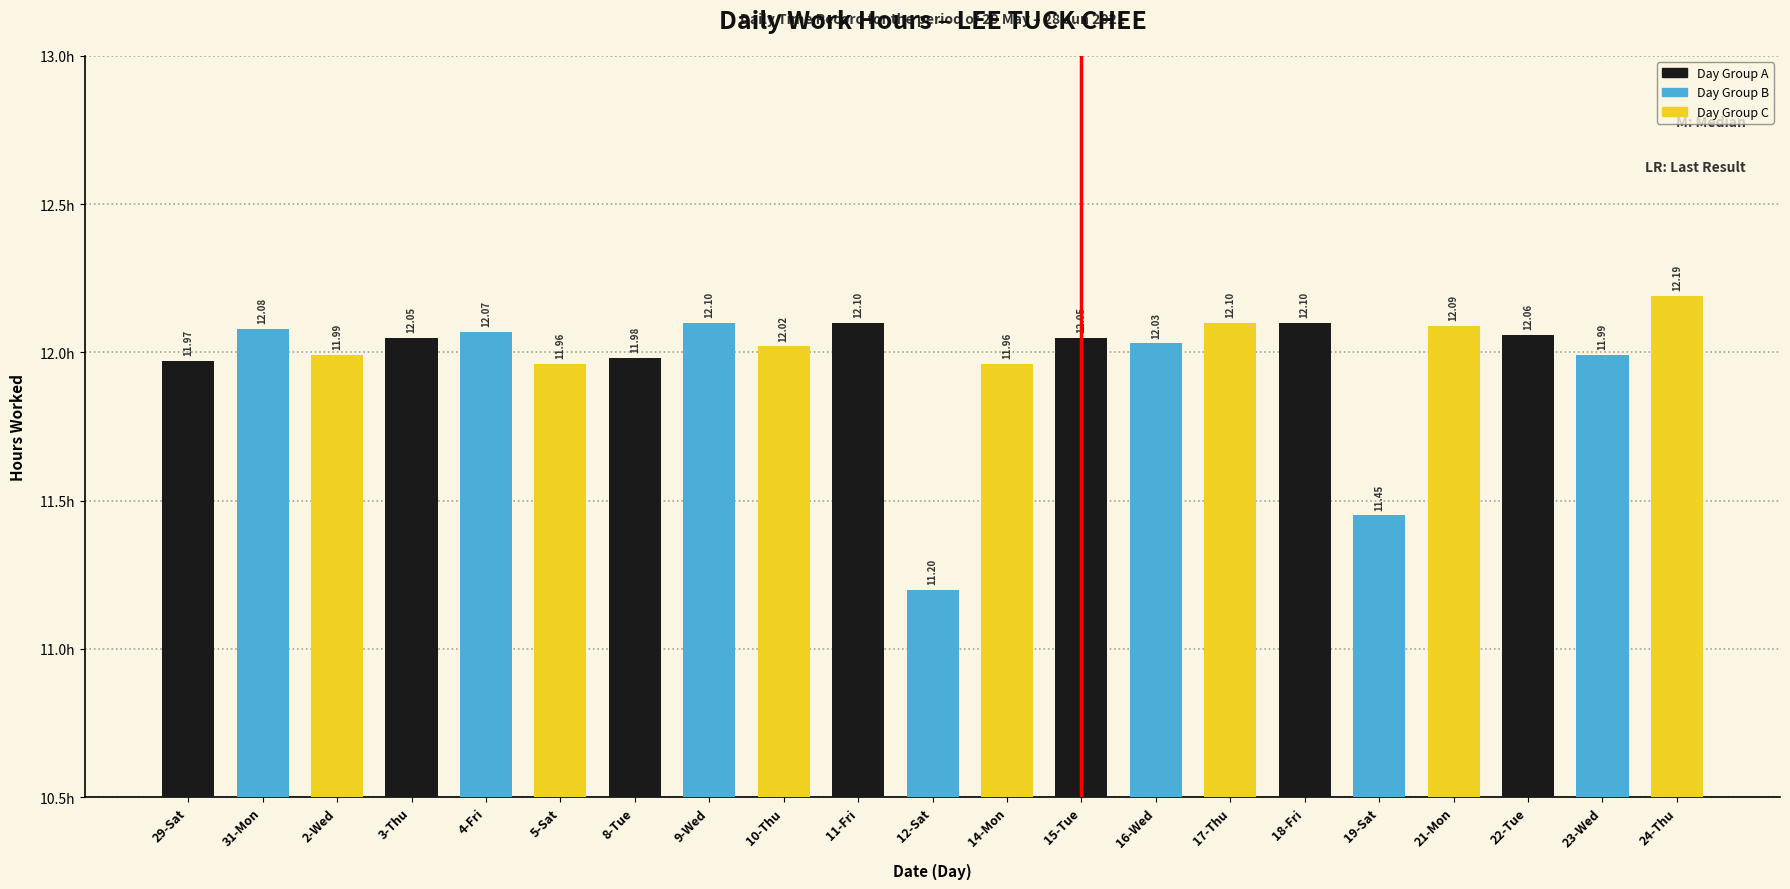

How many bars are there in total?

21